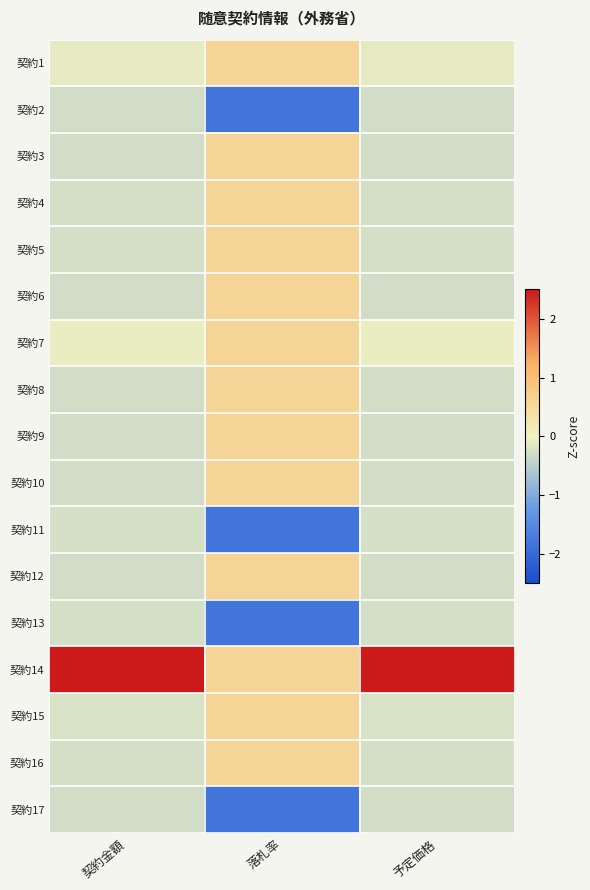

Between 予定価格 and 落札率, which is larger?

落札率